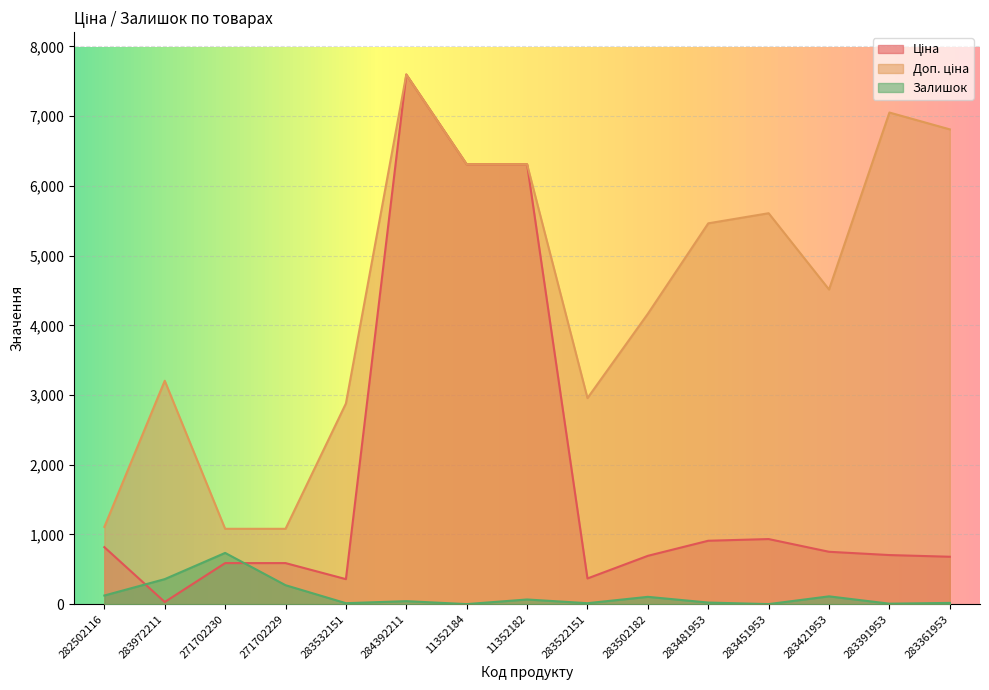

Which series ends up on top after the final intersection of Ціна and Залишок?

Ціна